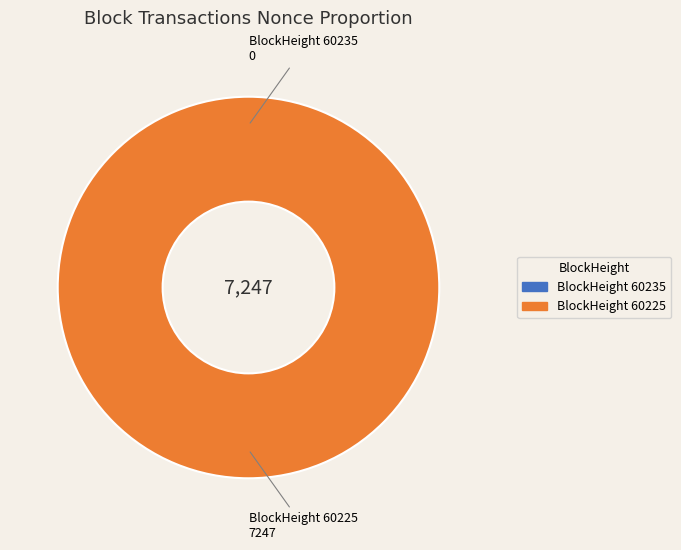

To the nearest percent, what is the difference between the 60235 and 60225 slice percentages?

100%